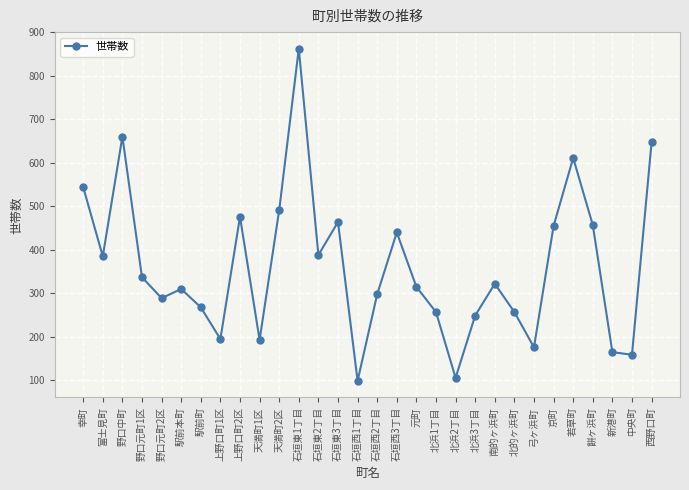

At which category does the chart reach its minimum across all series?

石垣西1丁目